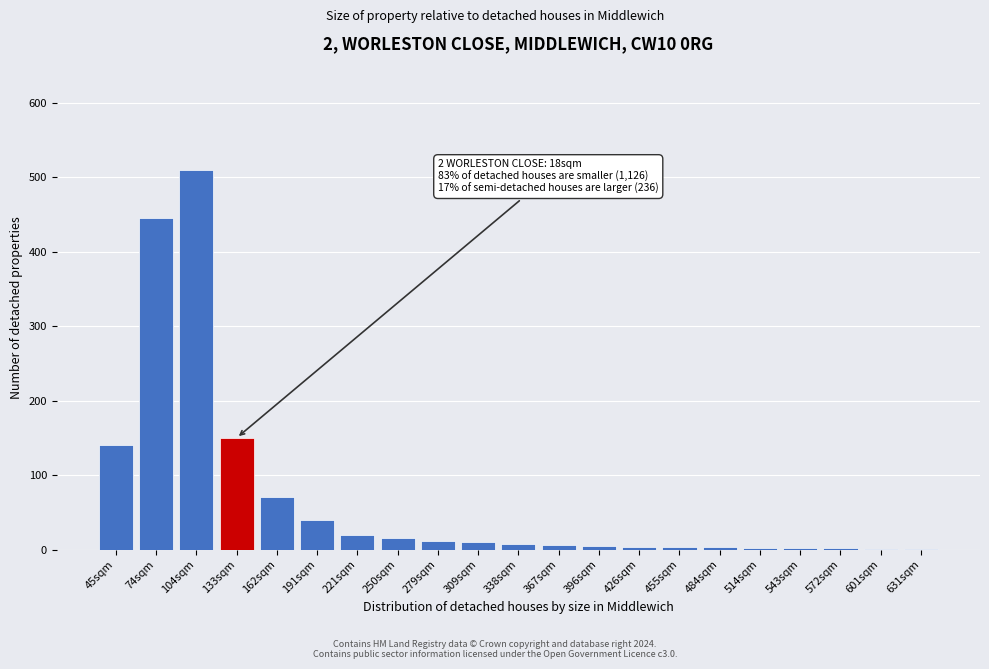

What is the sum of all values?

1449